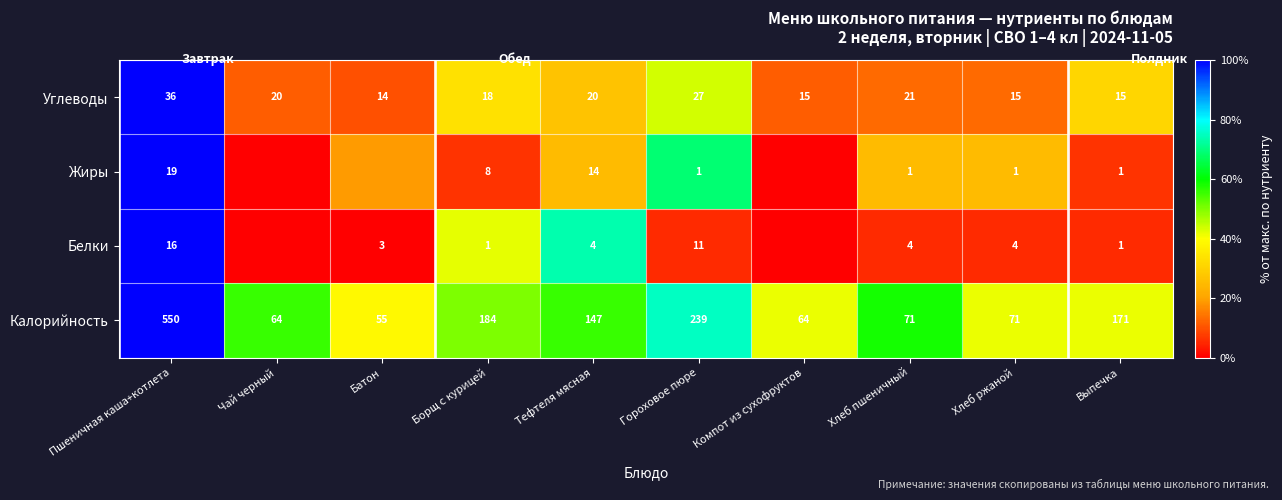

Is the value of Углеводы at Пшеничная каша+котлета greater than the value of Белки at Хлеб пшеничный?

Yes